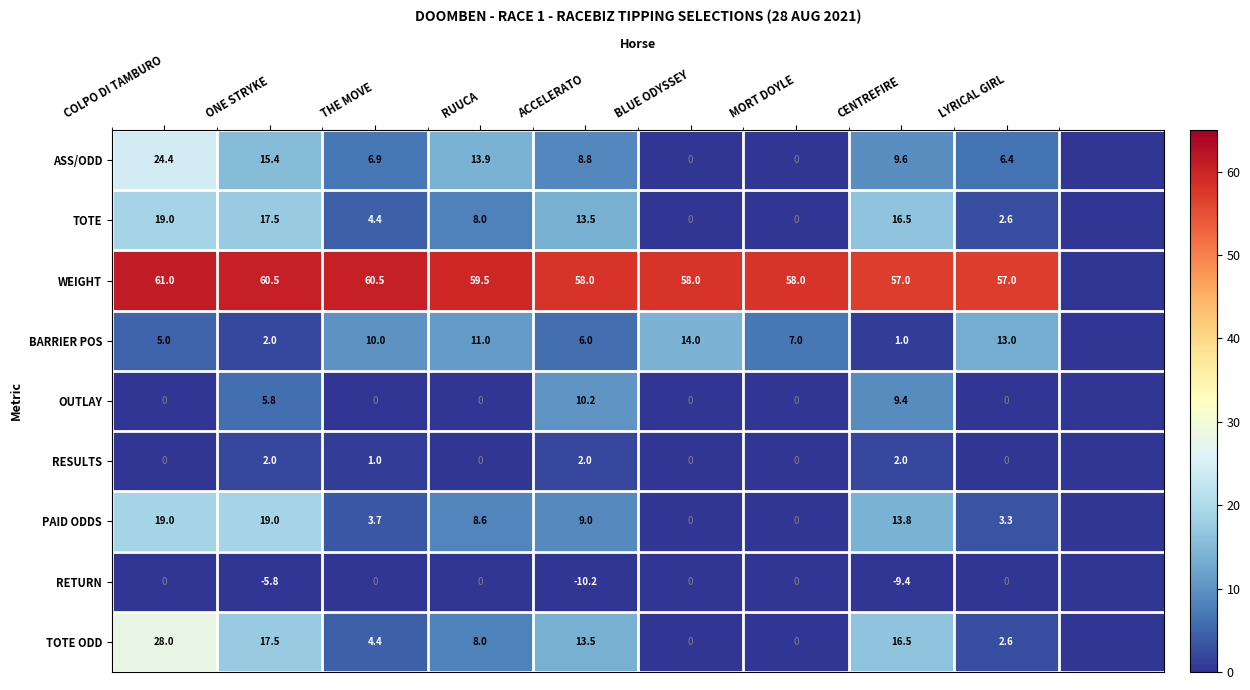

The value of RESULTS at CENTREFIRE is 2.0. True or false?

True